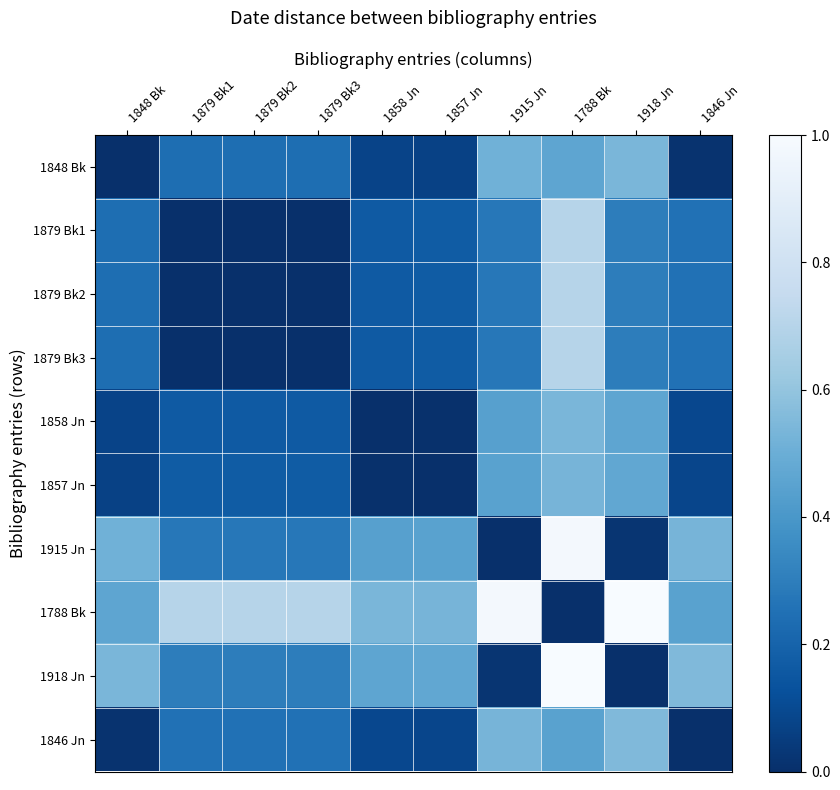

Reading left to right, transcribe all the data shown in this chart.

1848 Bk: 1848 Bk=0.0	1879 Bk1=0.2	1879 Bk2=0.2	1879 Bk3=0.2	1858 Jn=0.1	1857 Jn=0.1	1915 Jn=0.5	1788 Bk=0.5	1918 Jn=0.5	1846 Jn=0.0
1879 Bk1: 1848 Bk=0.2	1879 Bk1=0.0	1879 Bk2=0.0	1879 Bk3=0.0	1858 Jn=0.2	1857 Jn=0.2	1915 Jn=0.3	1788 Bk=0.7	1918 Jn=0.3	1846 Jn=0.3
1879 Bk2: 1848 Bk=0.2	1879 Bk1=0.0	1879 Bk2=0.0	1879 Bk3=0.0	1858 Jn=0.2	1857 Jn=0.2	1915 Jn=0.3	1788 Bk=0.7	1918 Jn=0.3	1846 Jn=0.3
1879 Bk3: 1848 Bk=0.2	1879 Bk1=0.0	1879 Bk2=0.0	1879 Bk3=0.0	1858 Jn=0.2	1857 Jn=0.2	1915 Jn=0.3	1788 Bk=0.7	1918 Jn=0.3	1846 Jn=0.3
1858 Jn: 1848 Bk=0.1	1879 Bk1=0.2	1879 Bk2=0.2	1879 Bk3=0.2	1858 Jn=0.0	1857 Jn=0.0	1915 Jn=0.4	1788 Bk=0.5	1918 Jn=0.5	1846 Jn=0.1
1857 Jn: 1848 Bk=0.1	1879 Bk1=0.2	1879 Bk2=0.2	1879 Bk3=0.2	1858 Jn=0.0	1857 Jn=0.0	1915 Jn=0.4	1788 Bk=0.5	1918 Jn=0.5	1846 Jn=0.1
1915 Jn: 1848 Bk=0.5	1879 Bk1=0.3	1879 Bk2=0.3	1879 Bk3=0.3	1858 Jn=0.4	1857 Jn=0.4	1915 Jn=0.0	1788 Bk=1.0	1918 Jn=0.0	1846 Jn=0.5
1788 Bk: 1848 Bk=0.5	1879 Bk1=0.7	1879 Bk2=0.7	1879 Bk3=0.7	1858 Jn=0.5	1857 Jn=0.5	1915 Jn=1.0	1788 Bk=0.0	1918 Jn=1.0	1846 Jn=0.4
1918 Jn: 1848 Bk=0.5	1879 Bk1=0.3	1879 Bk2=0.3	1879 Bk3=0.3	1858 Jn=0.5	1857 Jn=0.5	1915 Jn=0.0	1788 Bk=1.0	1918 Jn=0.0	1846 Jn=0.6
1846 Jn: 1848 Bk=0.0	1879 Bk1=0.3	1879 Bk2=0.3	1879 Bk3=0.3	1858 Jn=0.1	1857 Jn=0.1	1915 Jn=0.5	1788 Bk=0.4	1918 Jn=0.6	1846 Jn=0.0